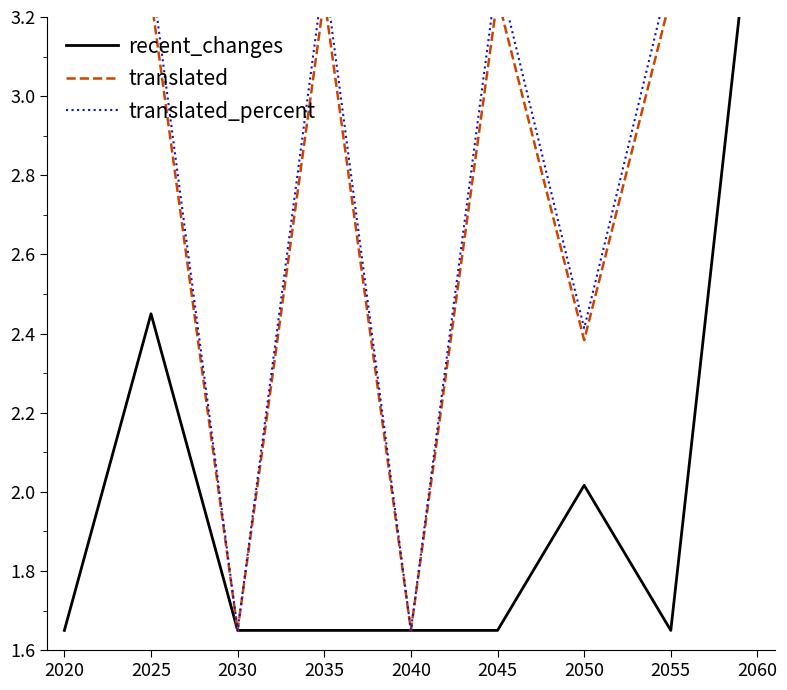

True or false: recent_changes and translated intersect in this chart.

True